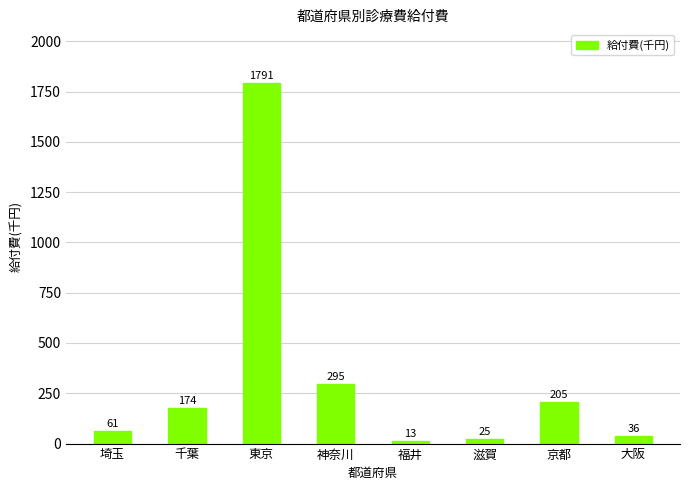

List the labels in order of value, largest first.

東京, 神奈川, 京都, 千葉, 埼玉, 大阪, 滋賀, 福井